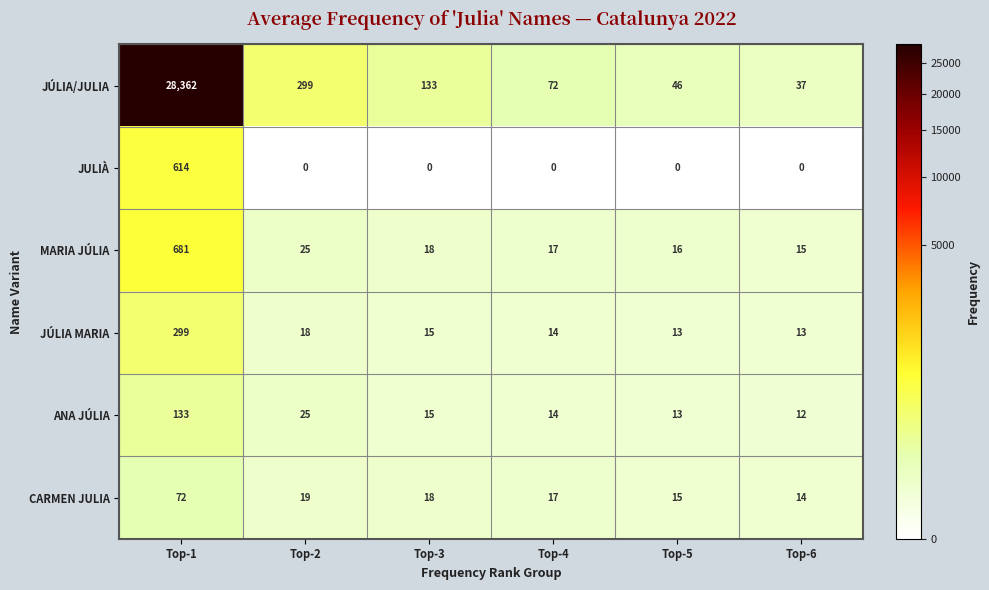

At which label does MARIA JÚLIA reach its peak?

Top-1